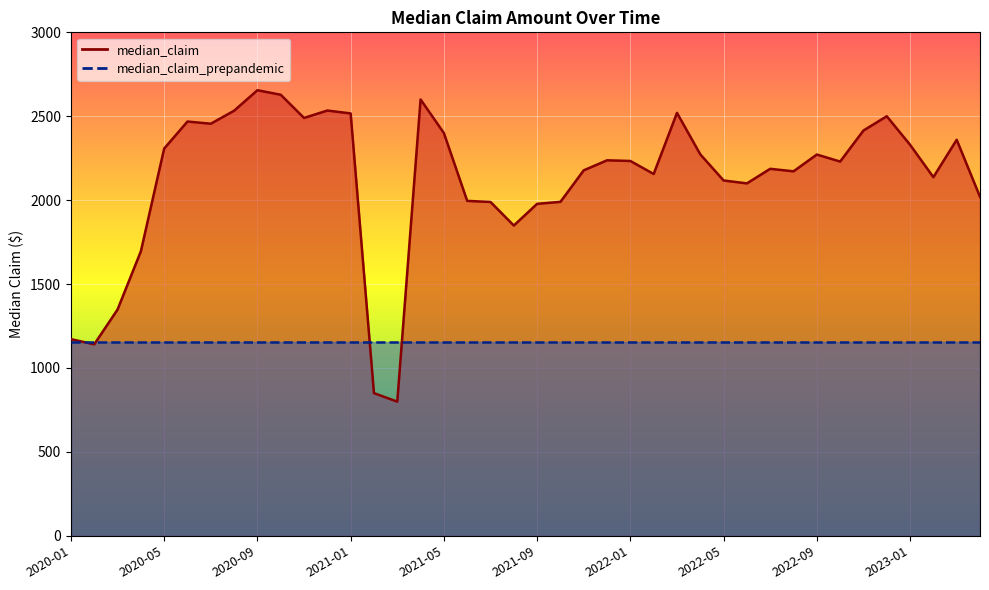

What is the sum of the values at 2020-05 and 2022-01?

4541.0